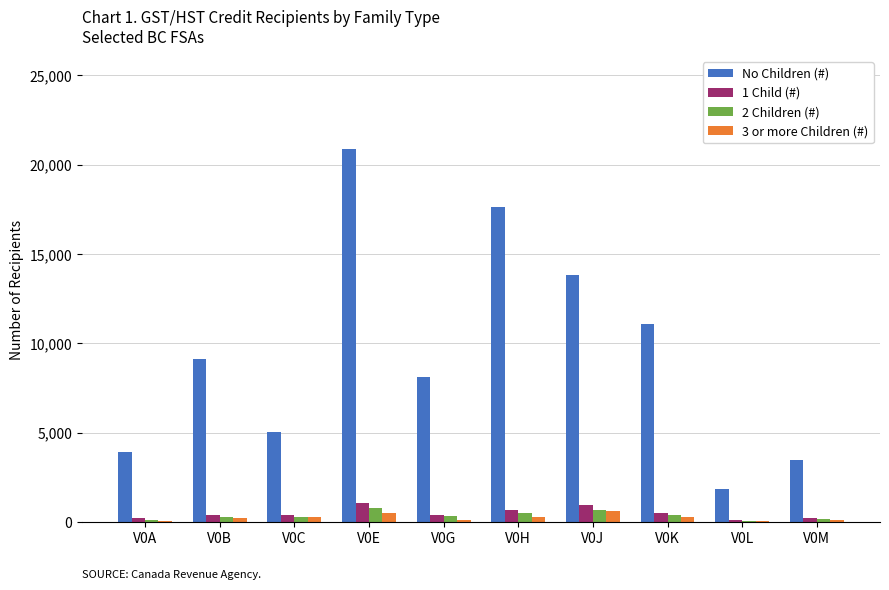

What is the sum of the 3 or more Children (#) values at V0L and V0C?

340